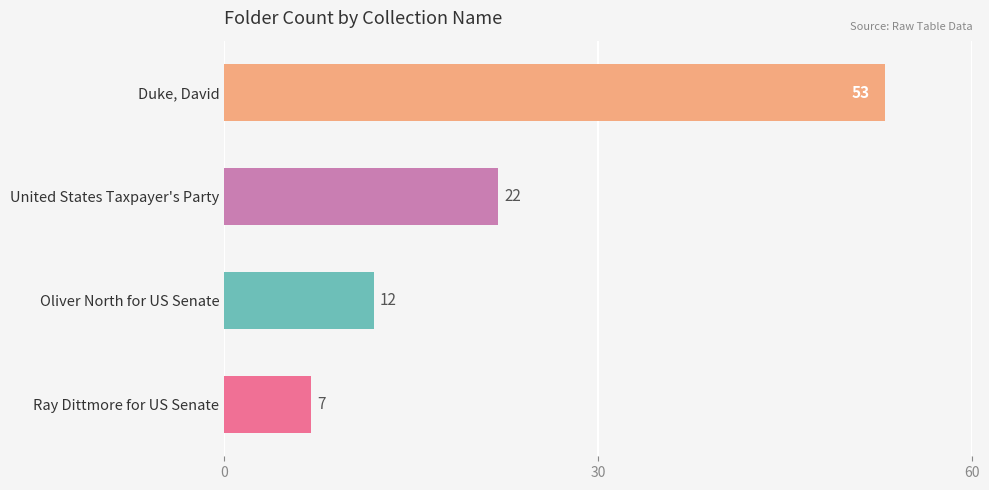

Rank the categories by value from lowest to highest.

Ray Dittmore for US Senate, Oliver North for US Senate, United States Taxpayer's Party, Duke, David